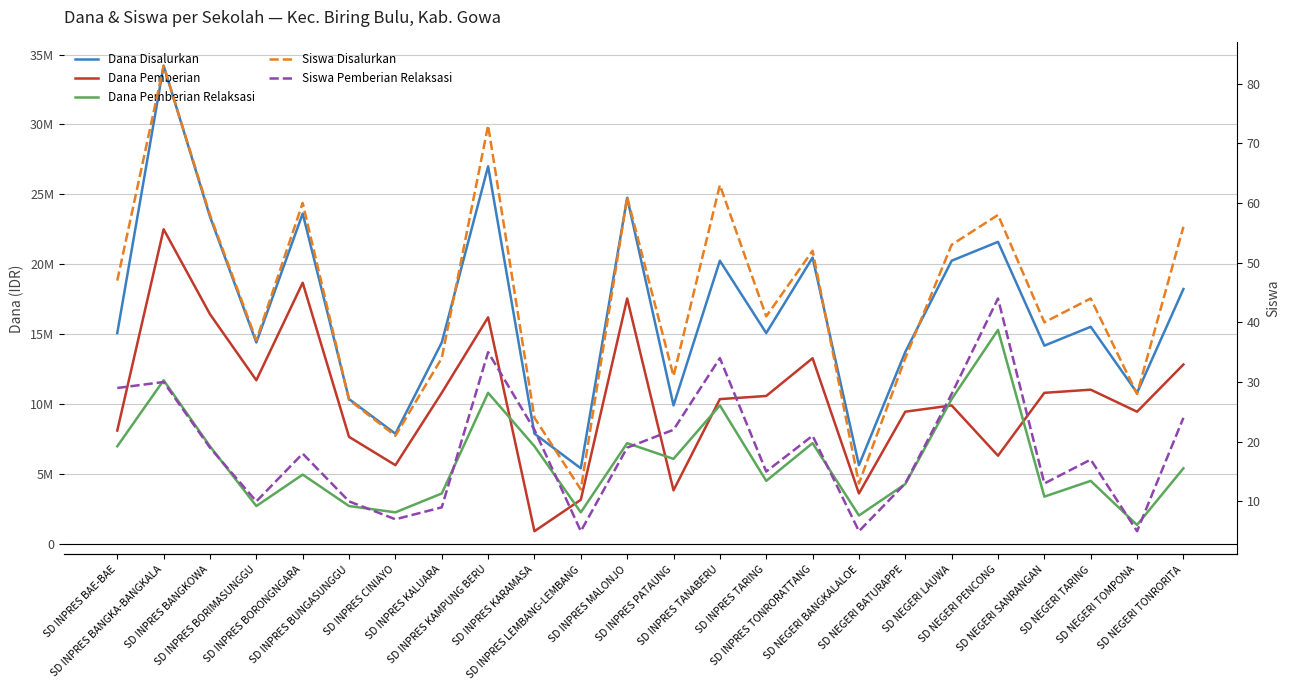

True or false: Siswa Pemberian Relaksasi and Dana Disalurkan intersect in this chart.

False